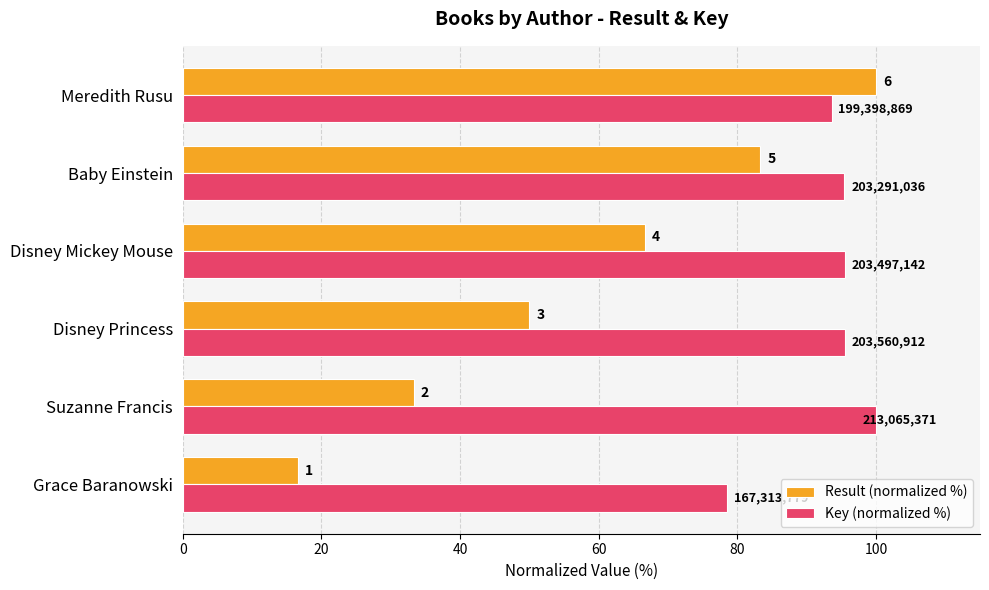

What are all the series names shown in the legend?

Result (normalized %), Key (normalized %)